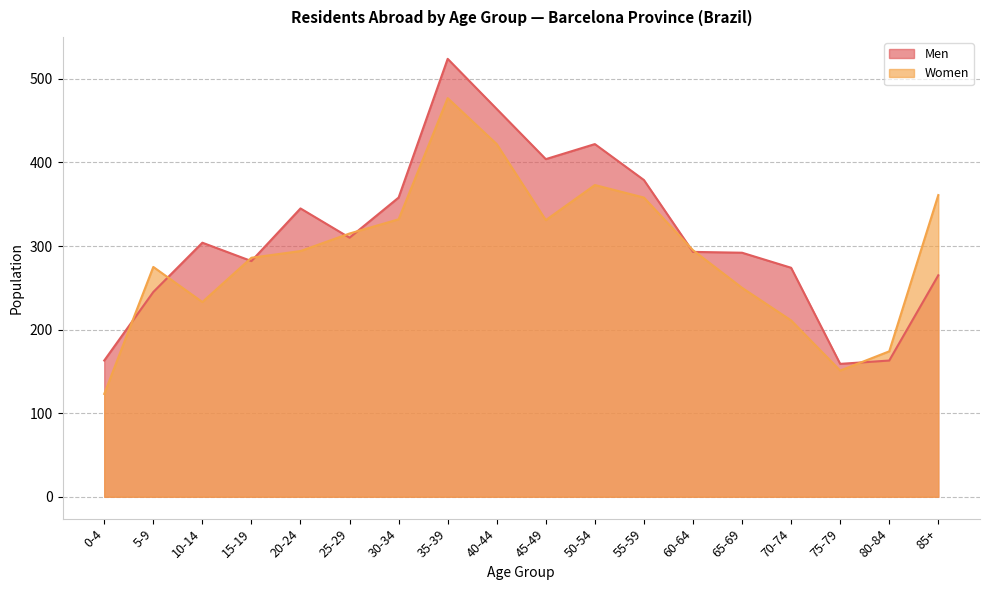

How many series are shown in this chart?

2